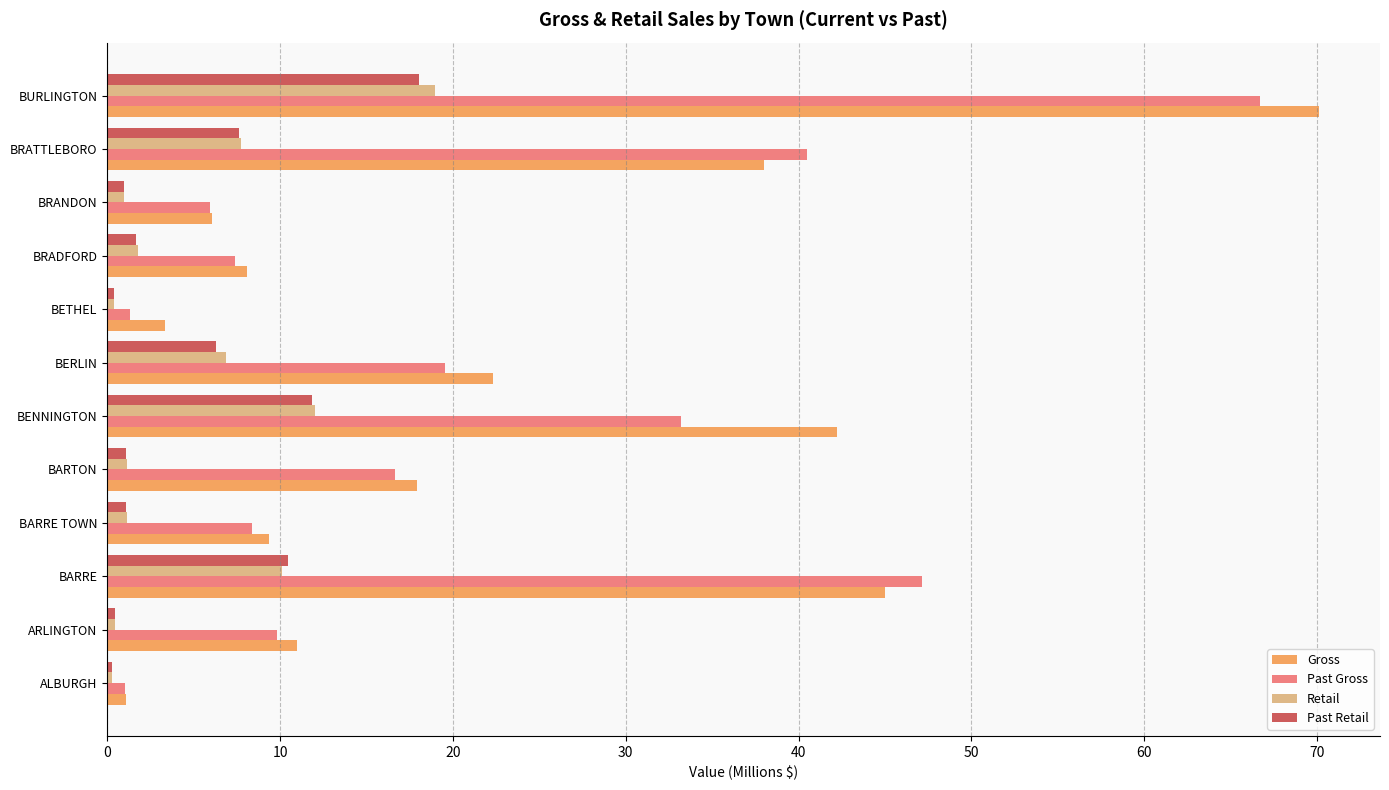

At how many categories does at least one series exceed 14?

6